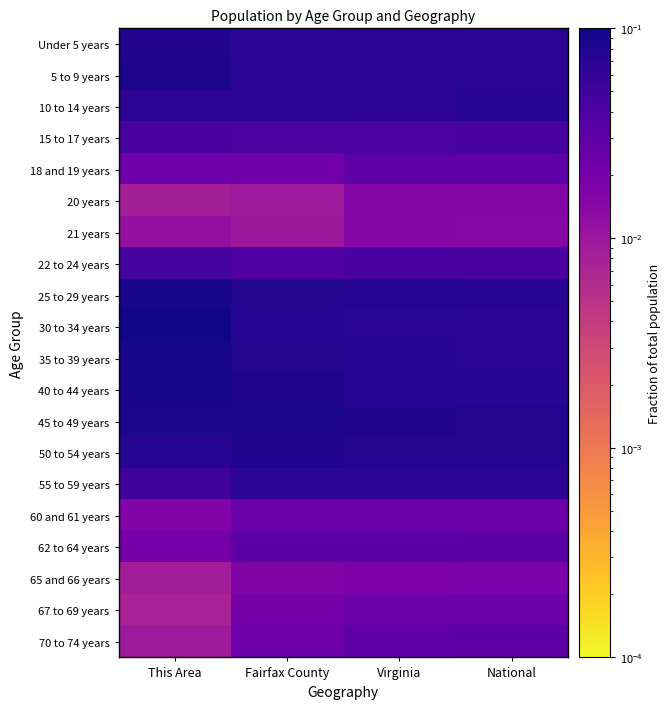

Which label corresponds to the smallest value in the chart?

This Area